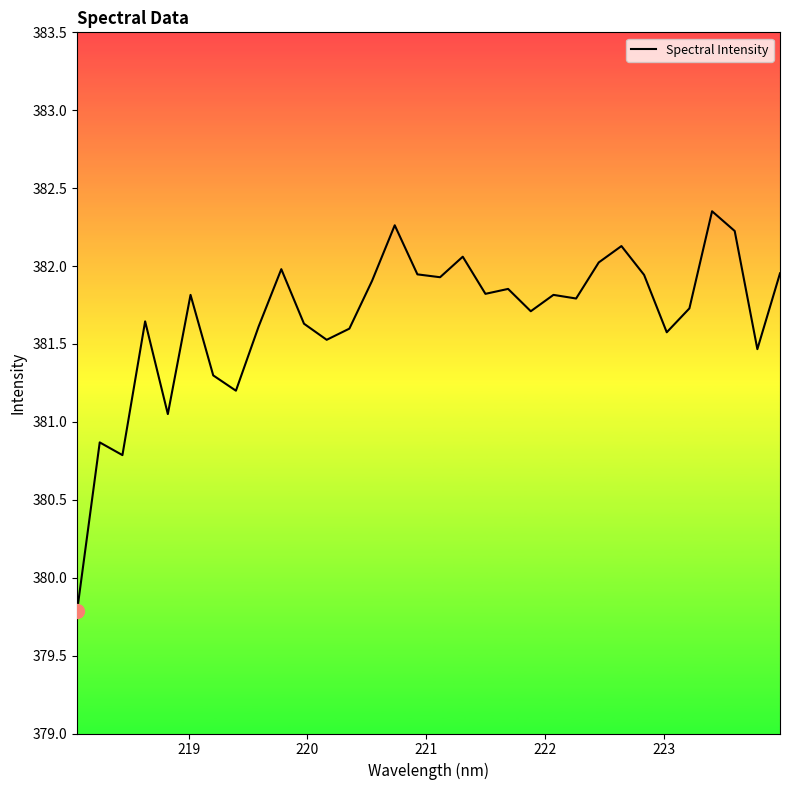

What is the minimum value shown in the chart?

379.8